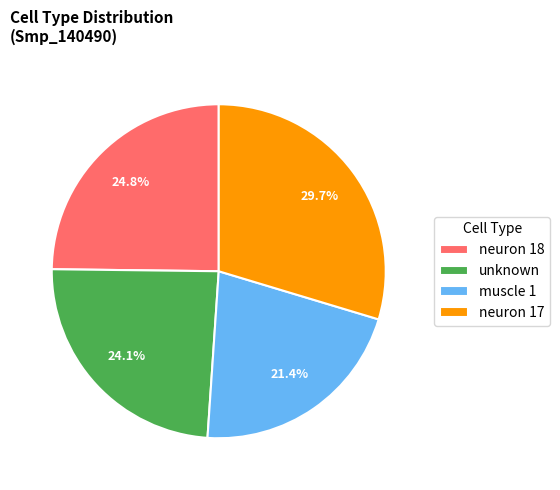

Which category has the smallest portion of the pie?

muscle 1